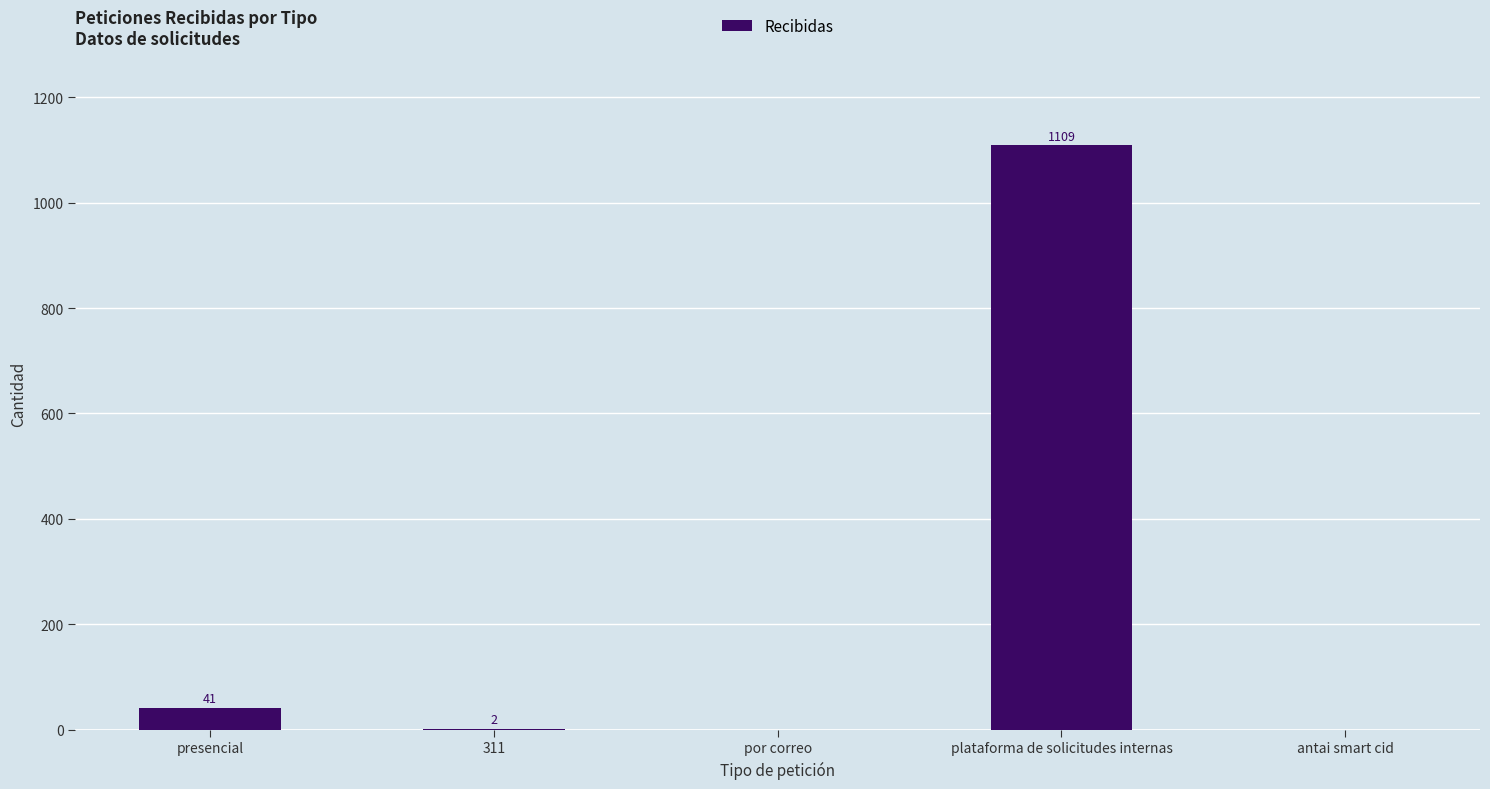

Approximately how many times larger is the value at plataforma de solicitudes internas compared to presencial?

27.0